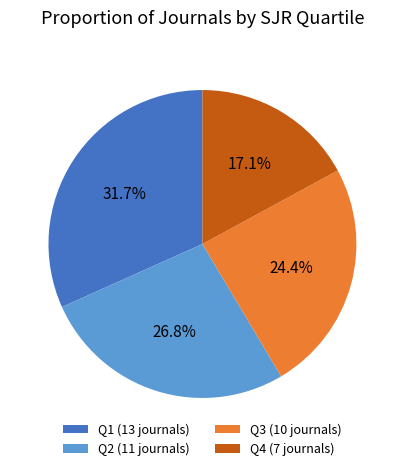

To the nearest percent, what is the combined percentage of Q1 and Q4?

49%